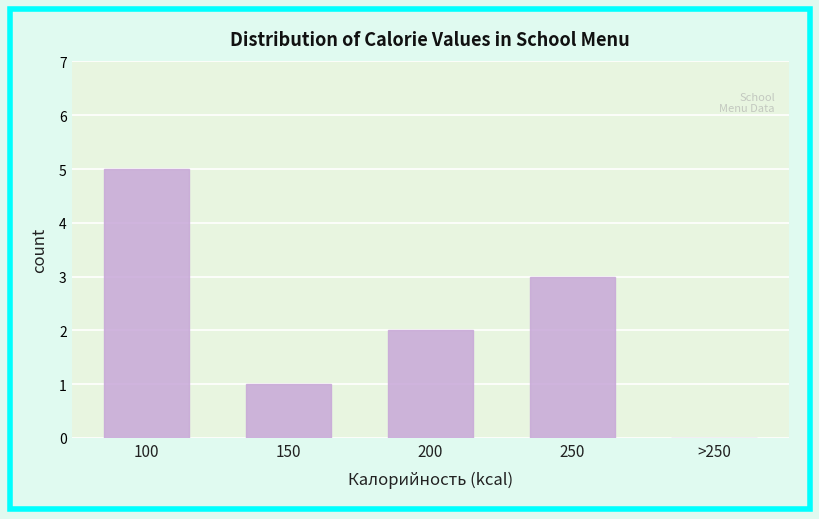

What is the change in value from 150 to 200?

+1